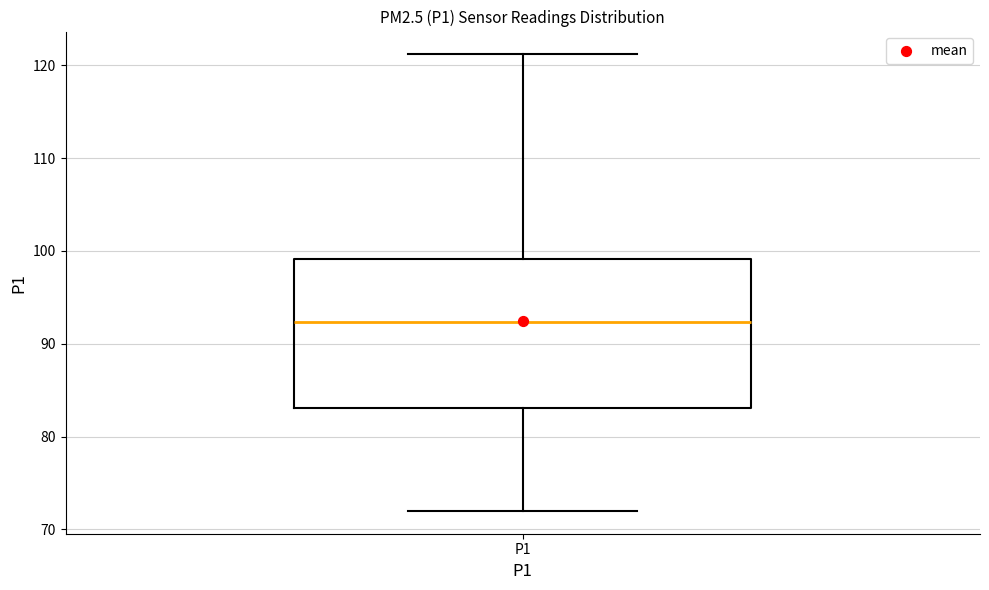

Transcribe this box plot: give where the median line is, the range the box spans, and where the two whiskers end, as read against the y-axis. The values are not printed on the chart, so give them approximately, as read against the axis.

median 92, box 83 to 99, whiskers 72 to 121